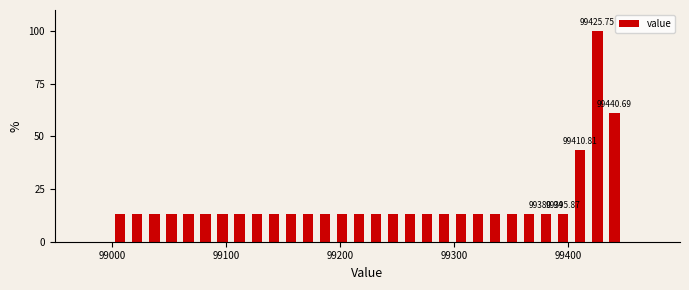

Around what value on the x-axis is the tallest bar? Give the approximate position of its centre, as read against the axis.

99430